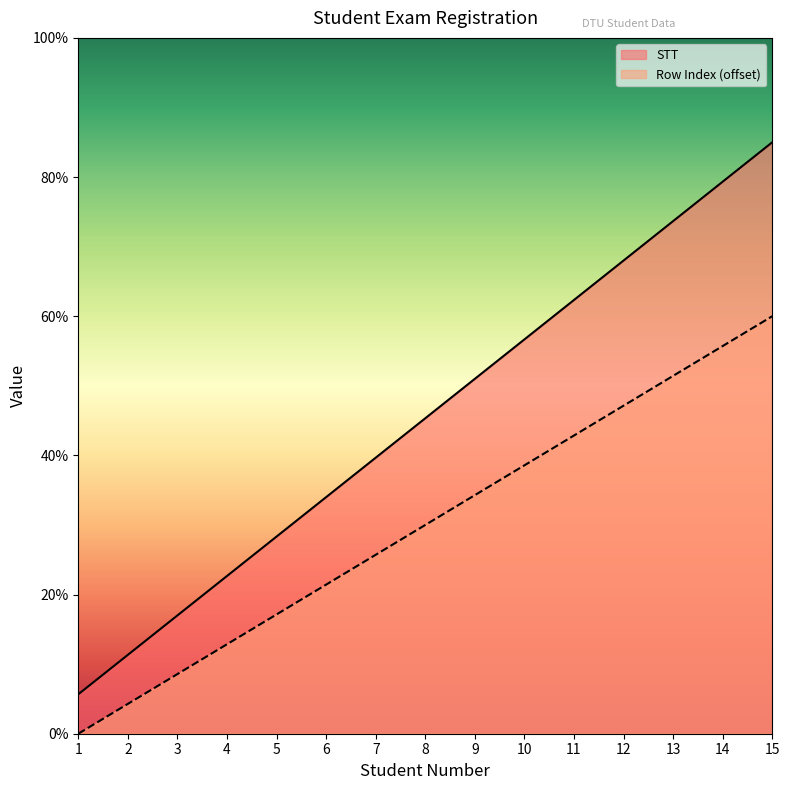

What is the maximum value for Row Index?

85.0